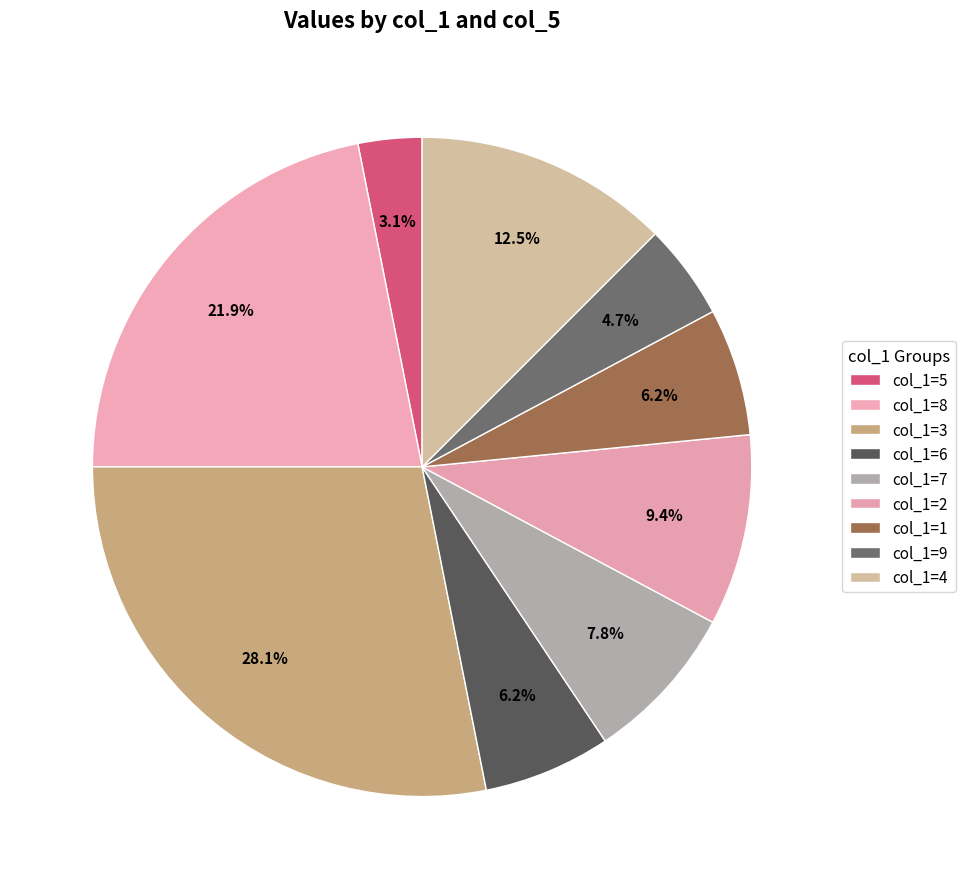

Count the number of slices in the pie.

9